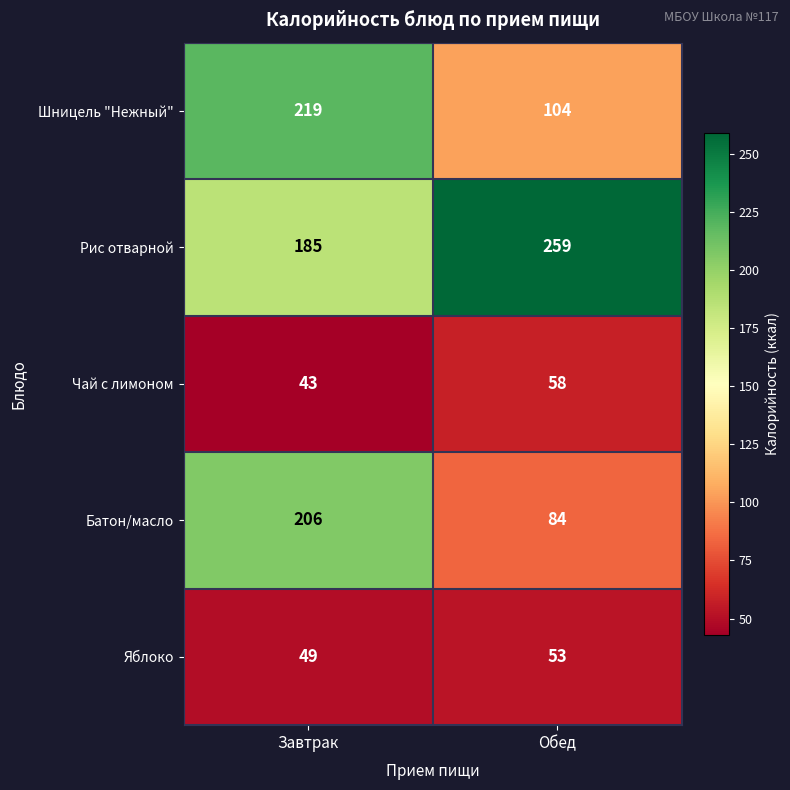

What is the total value across all series at Завтрак?

702